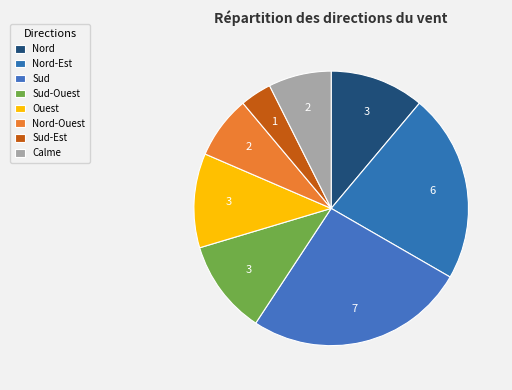

To the nearest percent, what is the average slice percentage?

12%